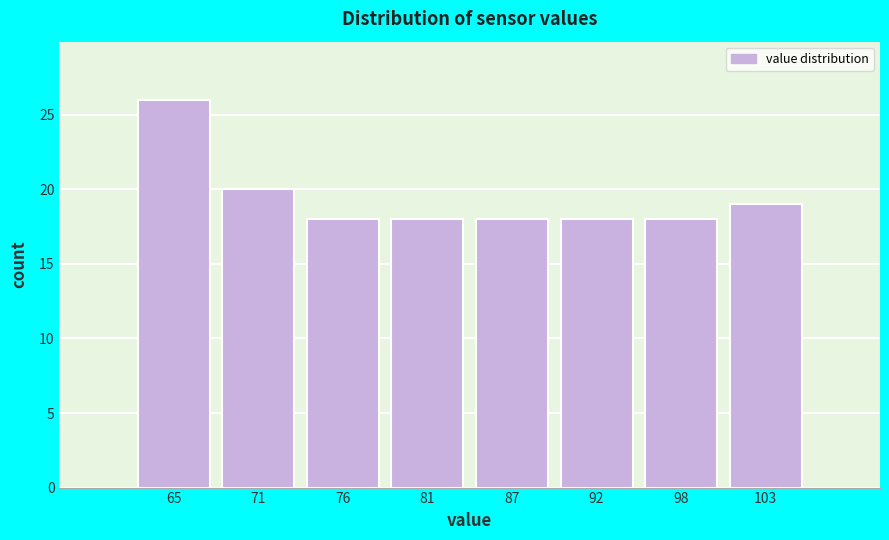

Reading left to right, what are all the values shown in this chart?

65=26	71=20	76=18	81=18	87=18	92=18	98=18	103=19